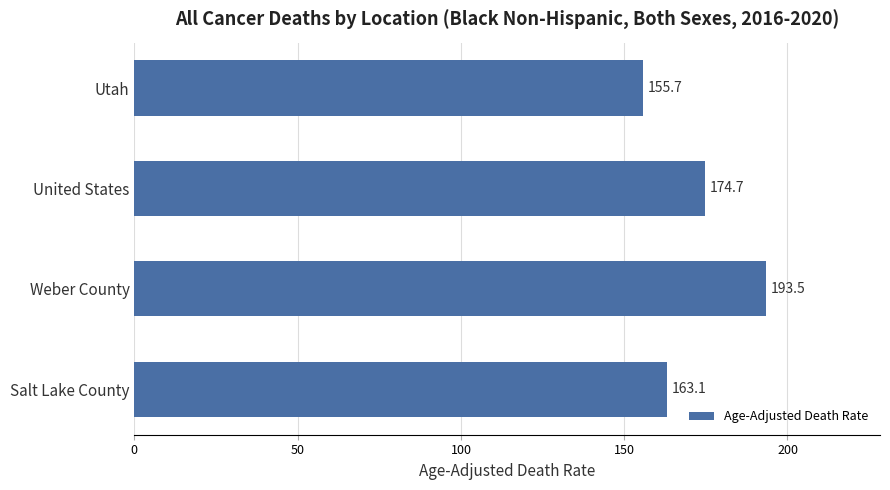

The chart shows a value of 107.5 at Weber County. True or false?

False